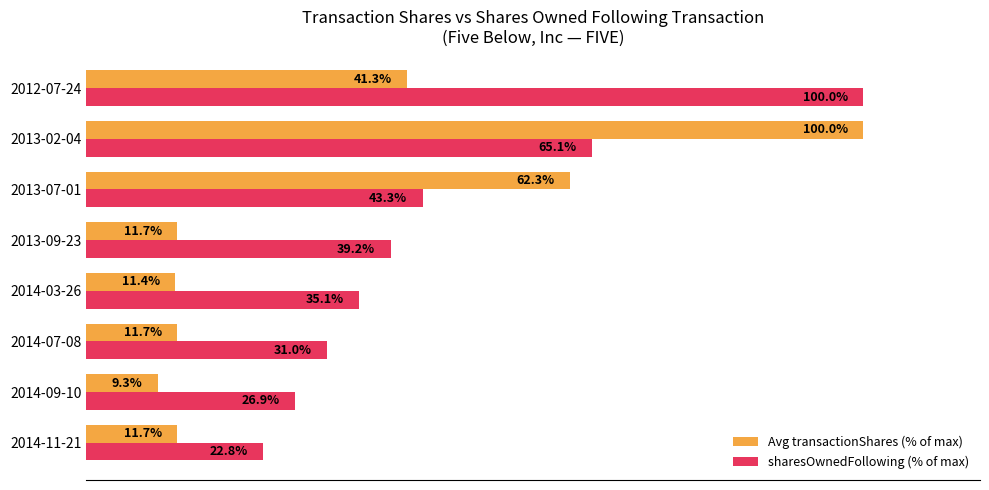

What are all the series names shown in the legend?

Avg transactionShares (% of max), sharesOwnedFollowing (% of max)